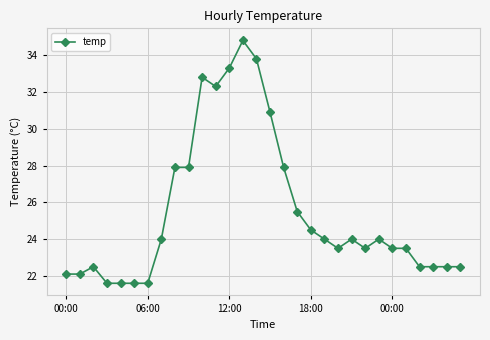

Count the number of categories in the chart.

30